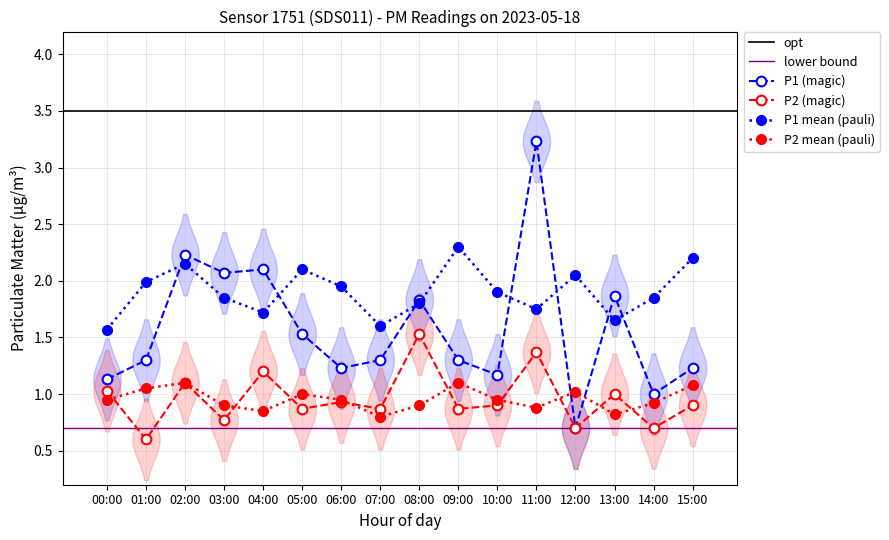

Which series ends up on top after the final intersection of P1_hourly_mean and P1?

P1_hourly_mean